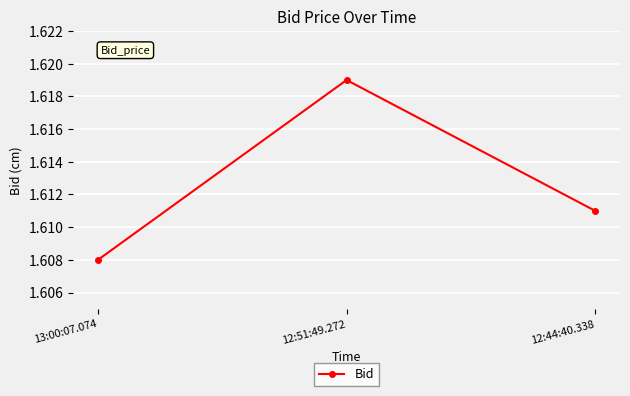

List the labels in order of value, largest first.

12:51:49.272, 12:44:40.338, 13:00:07.074